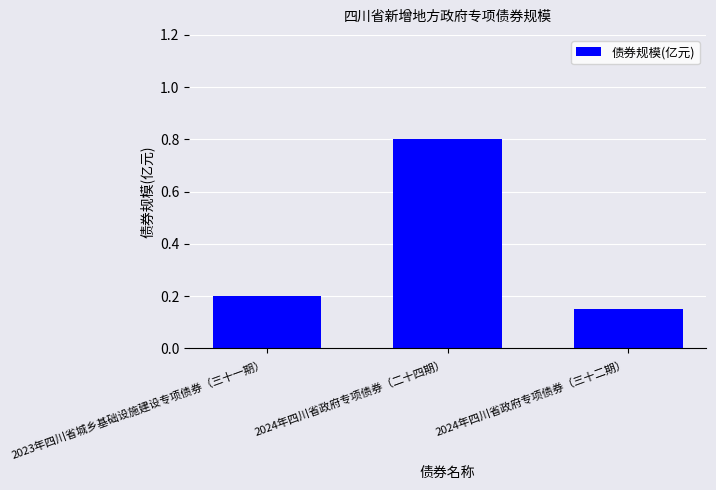

True or false: the data shows 0.2 at 2024年四川省政府专项债券（二十四期）.

False